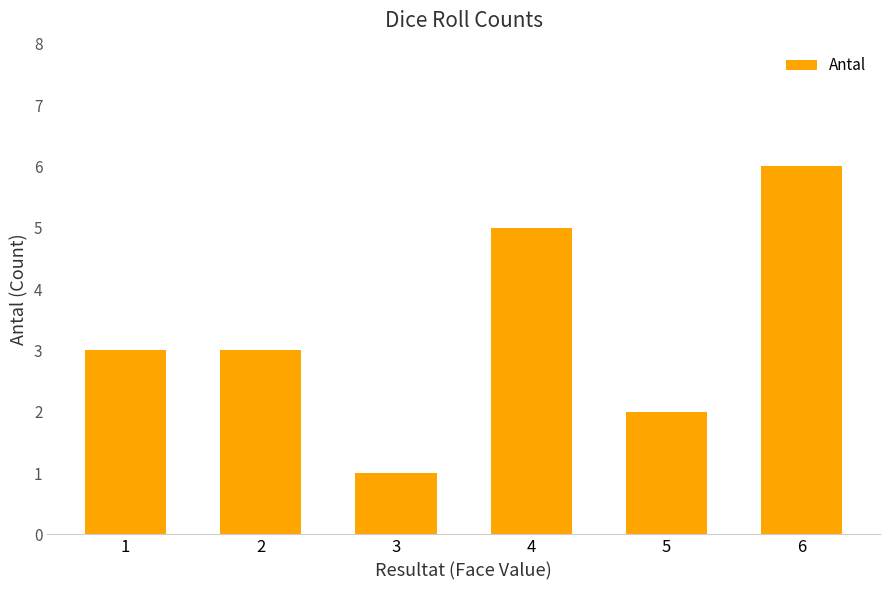

Between 2 and 4, which is larger?

4